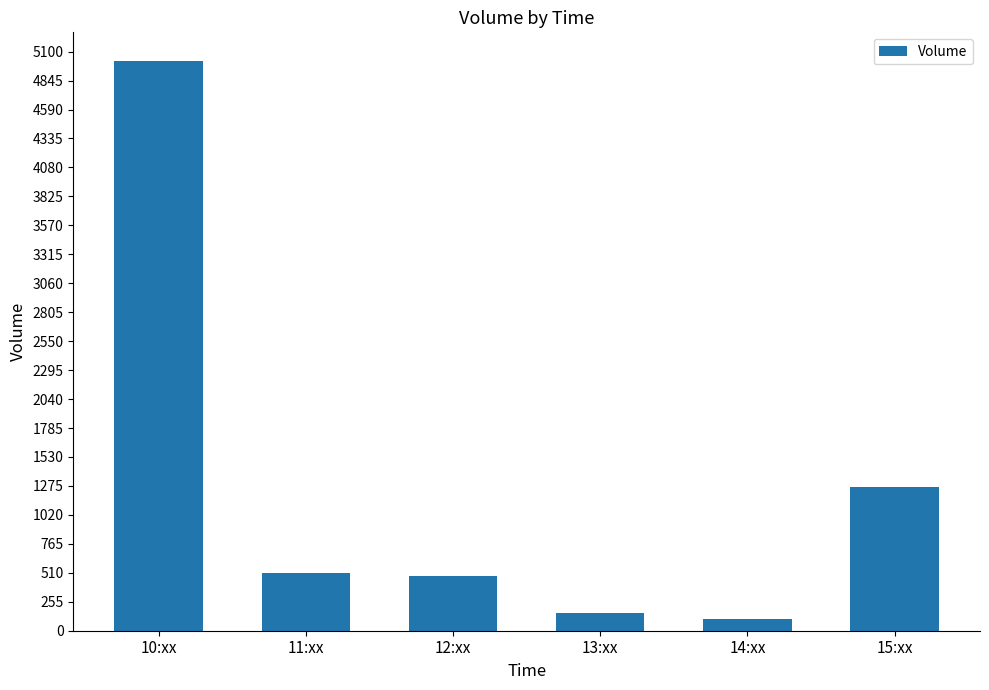

What position from the right is 14:xx?

2